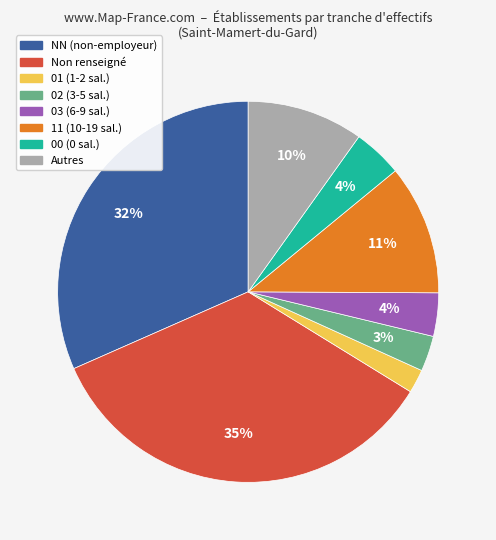

Is there any slice that represents more than half of the pie?

No